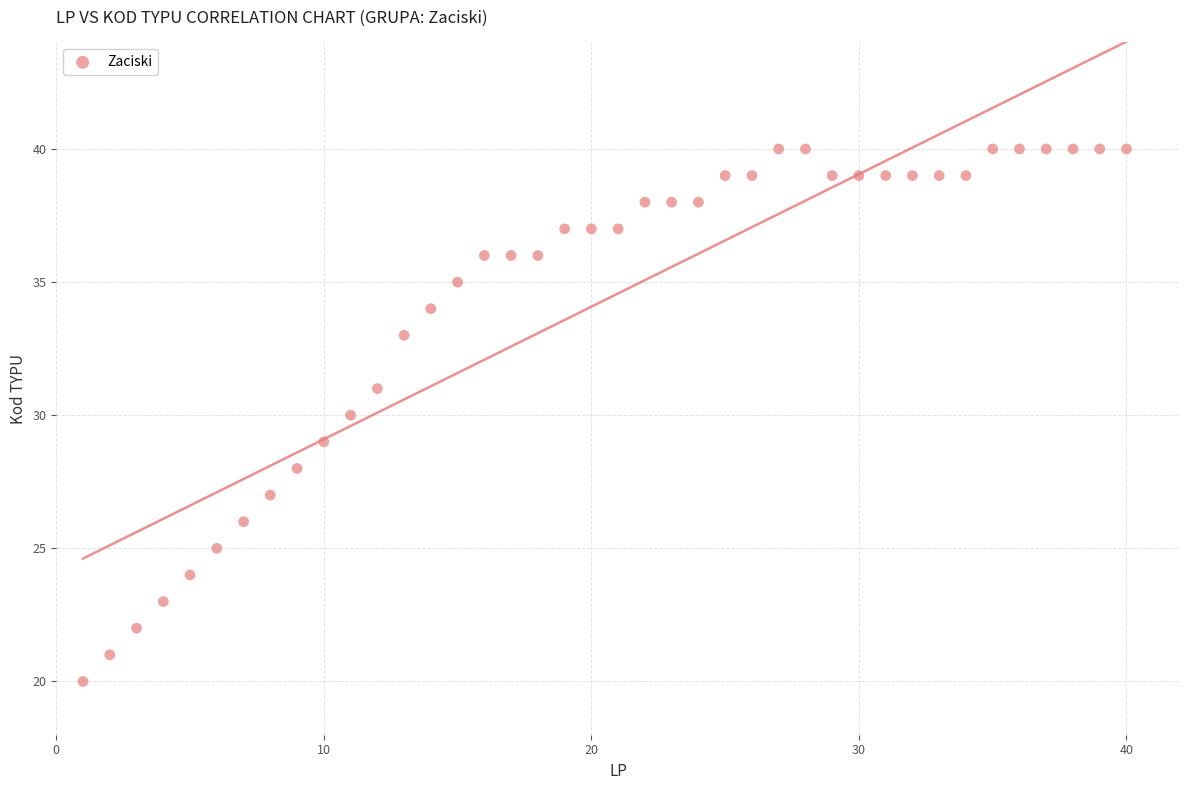

What is the range of Y values (max minus min)?

20